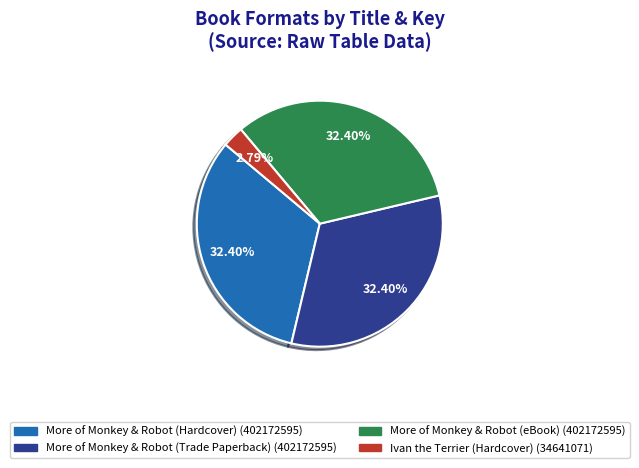

To the nearest percent, what is the average slice percentage?

25%